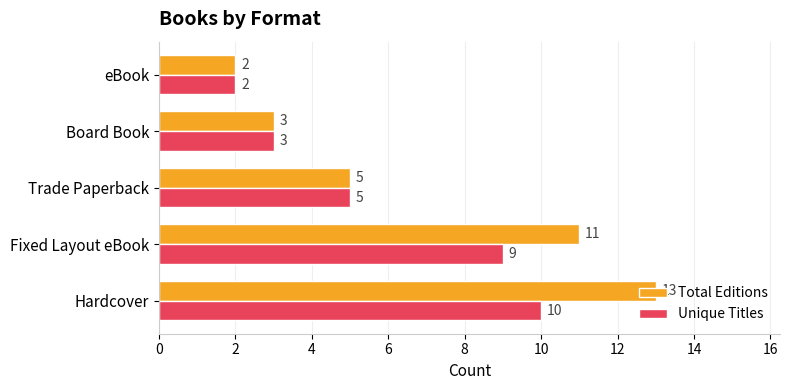

Which series has the largest total across all categories?

Total Editions